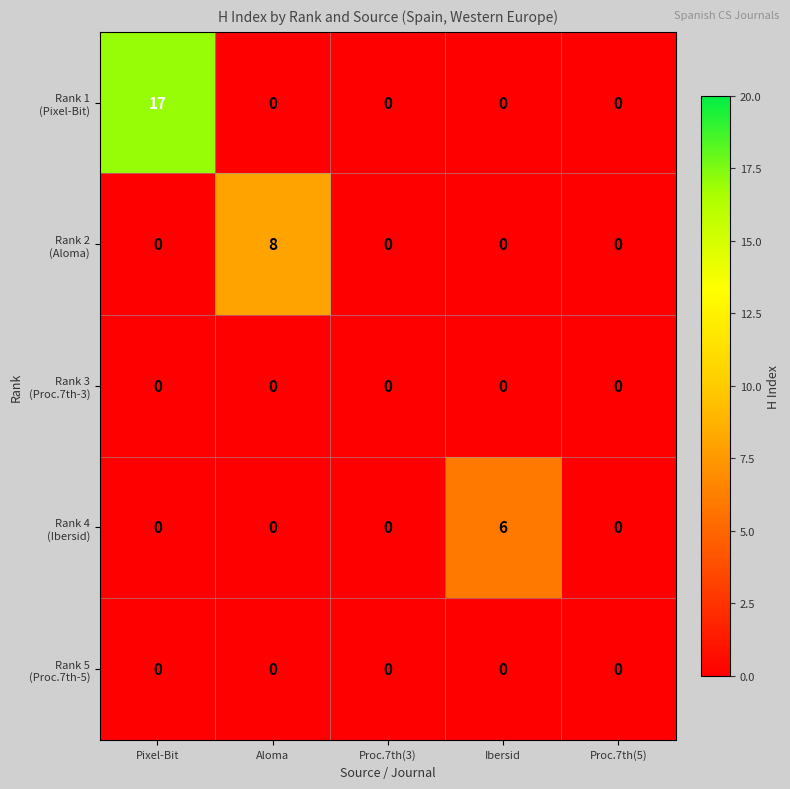

What is the spread (max minus min) of values at Aloma?

8